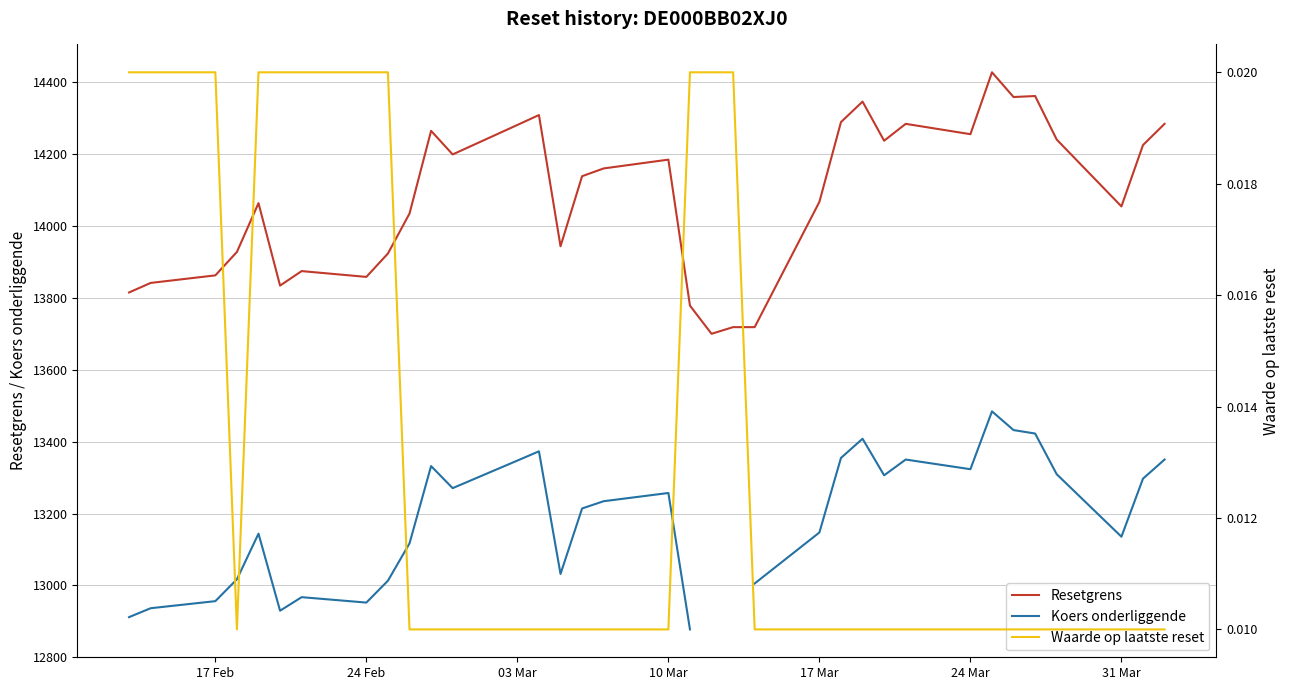

Is this an area chart (filled region under the line)?

No